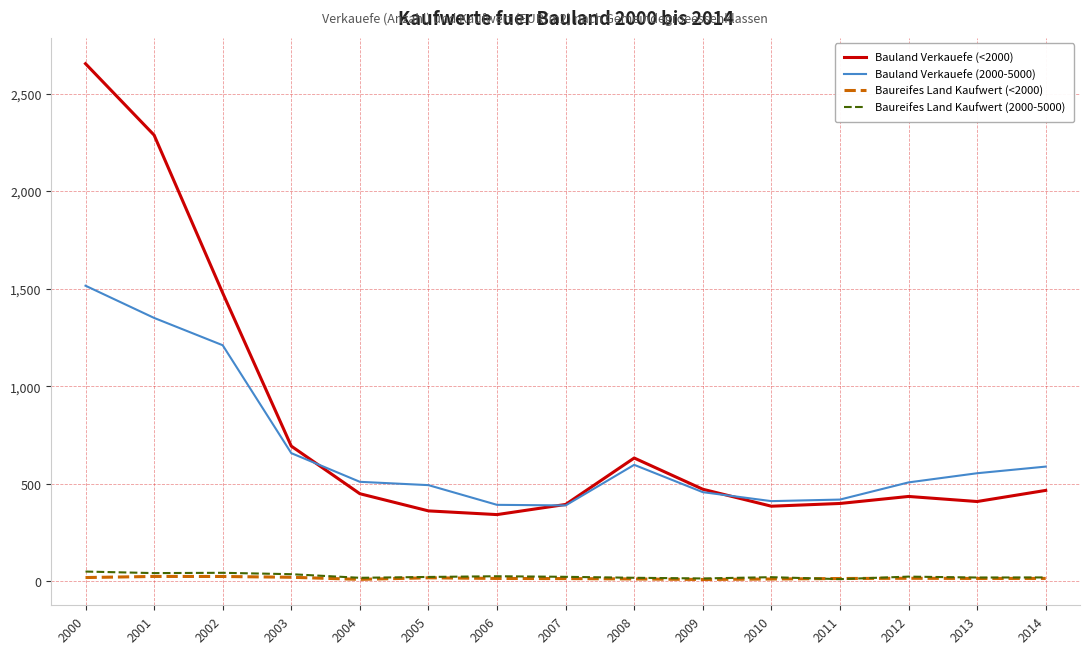

Which series has the widest spread of values?

Bauland Verkauefe (<2000)